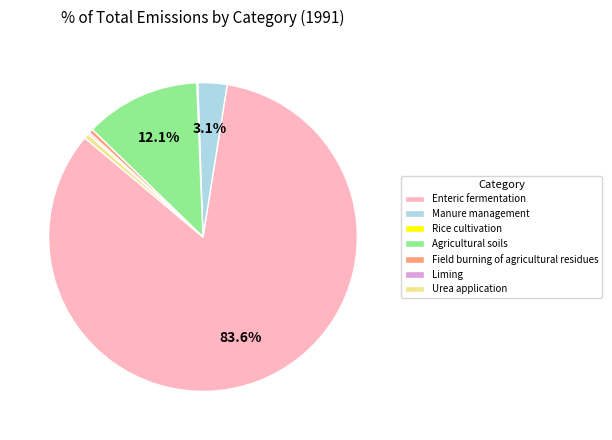

Is it true that Agricultural soils is 5% of the pie?

False